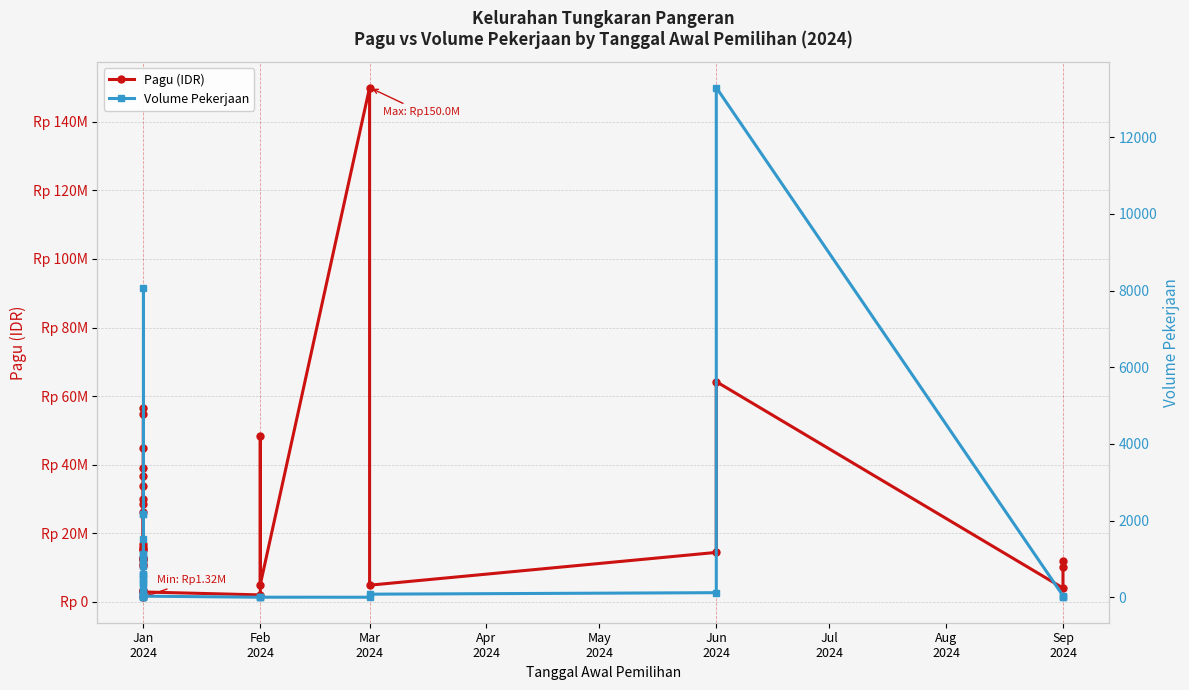

What is the highest value of the Pagu (IDR) series?

150000000